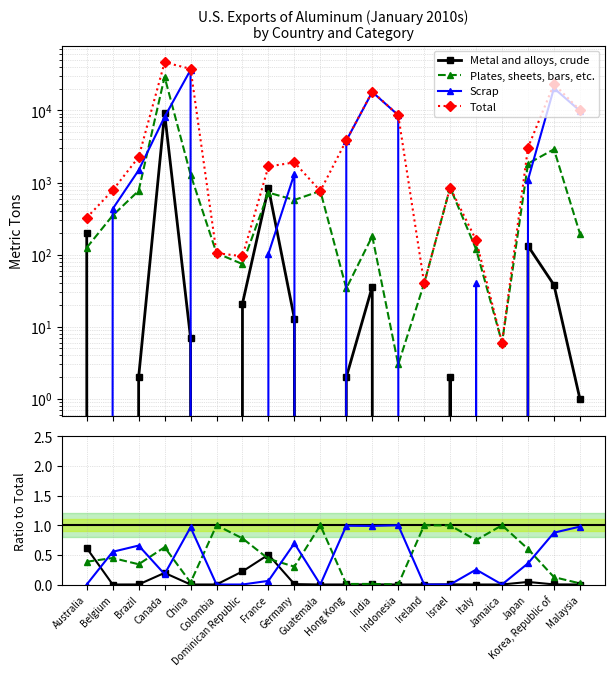

How many values in the Scrap series exceed 0?

13